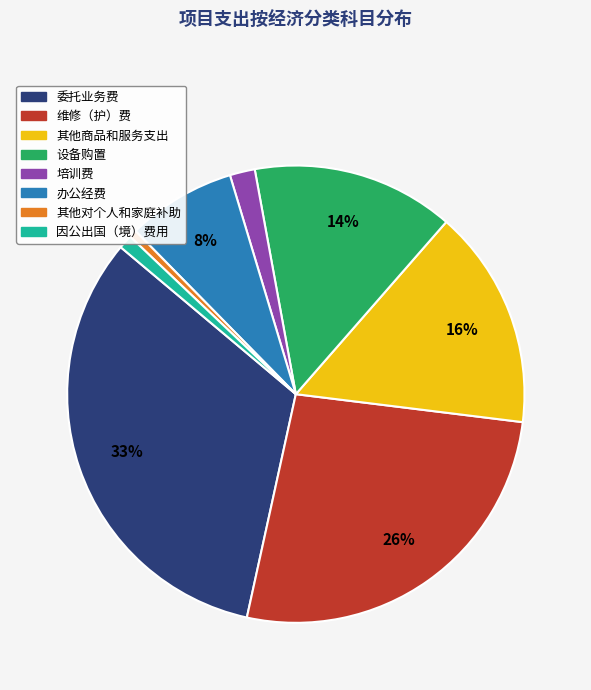

Is the sum of 因公出国（境）费用 and 培训费 greater than half?

No